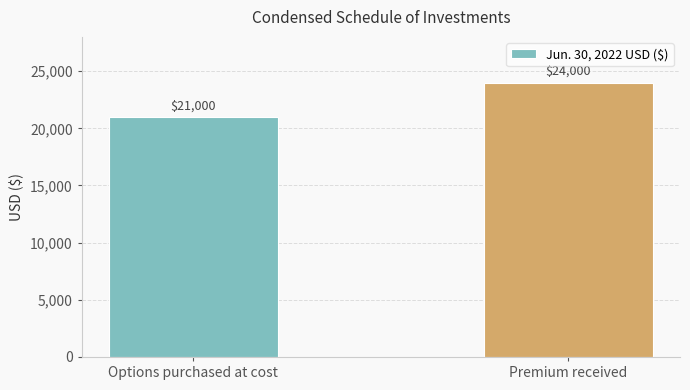

Reading left to right, what are all the values shown in this chart?

Options purchased at cost=21000	Premium received=24000